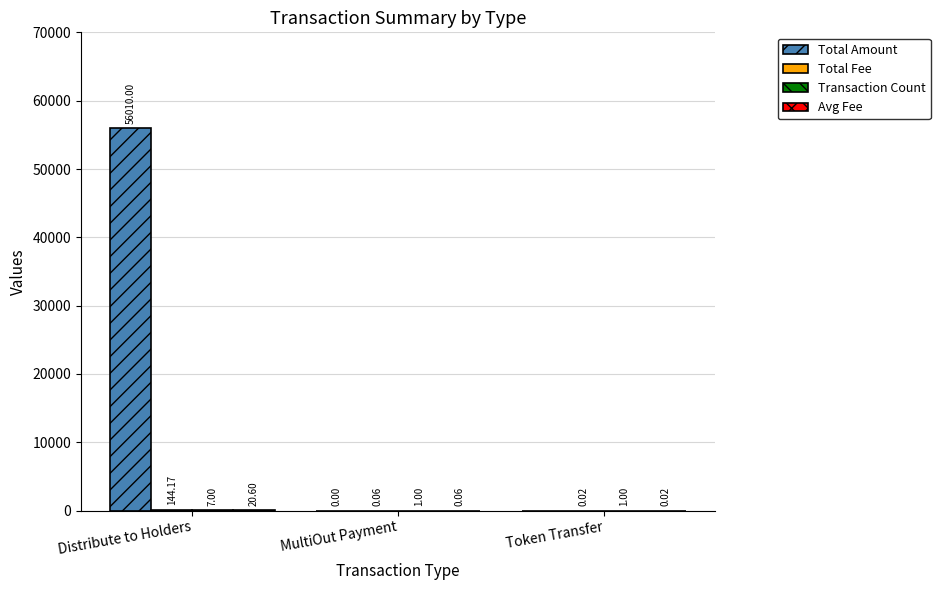

Which series changed the most between Distribute to Holders and MultiOut Payment?

Total Amount